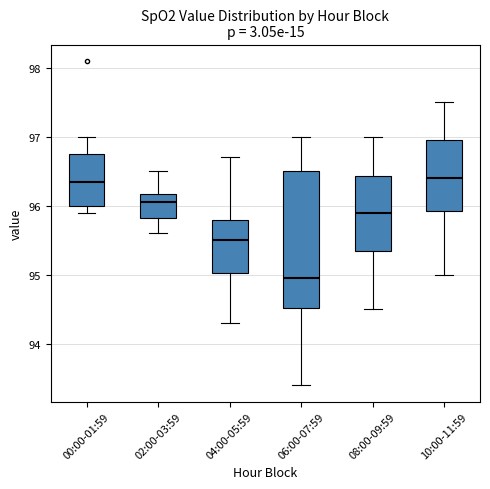

Where does the upper whisker of the box for 02:00-03:59 end on the y-axis? The values are not printed on the chart, so give them approximately, as read against the axis.

96.5